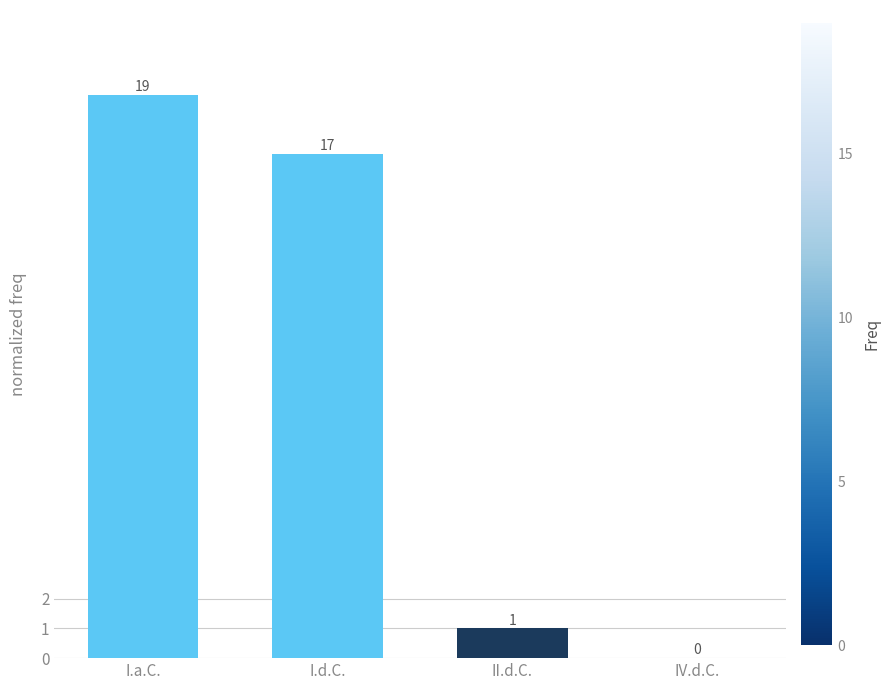

How many values are above zero?

3